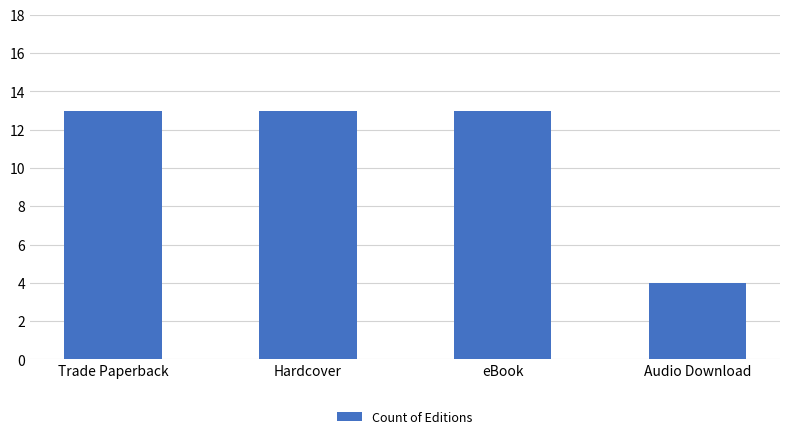

The value at eBook is 6. True or false?

False